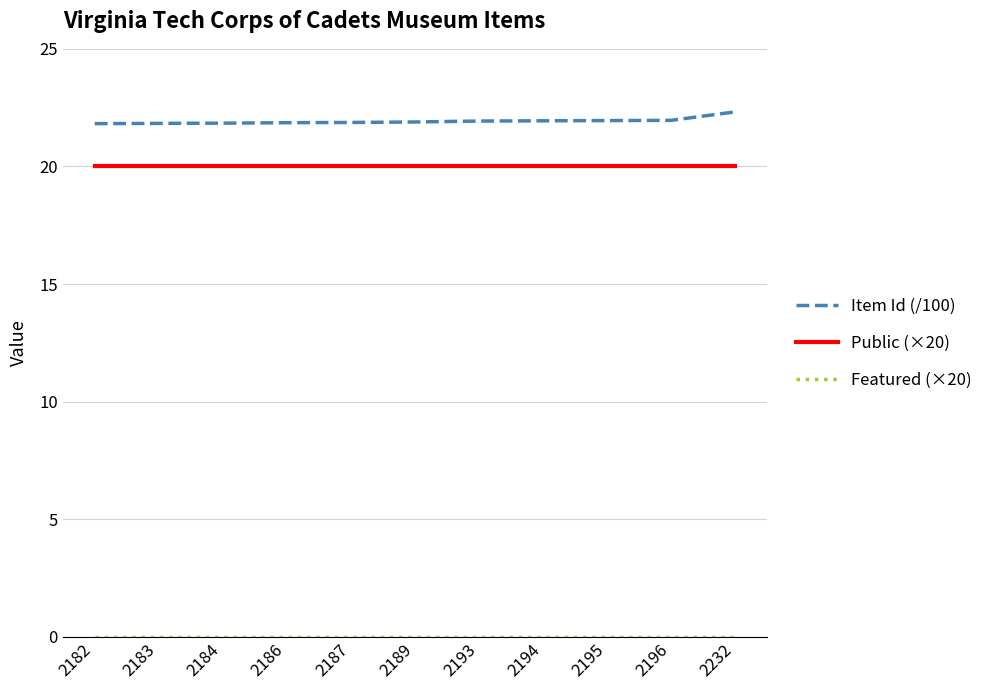

What is the total value across all series at 2186?

41.9